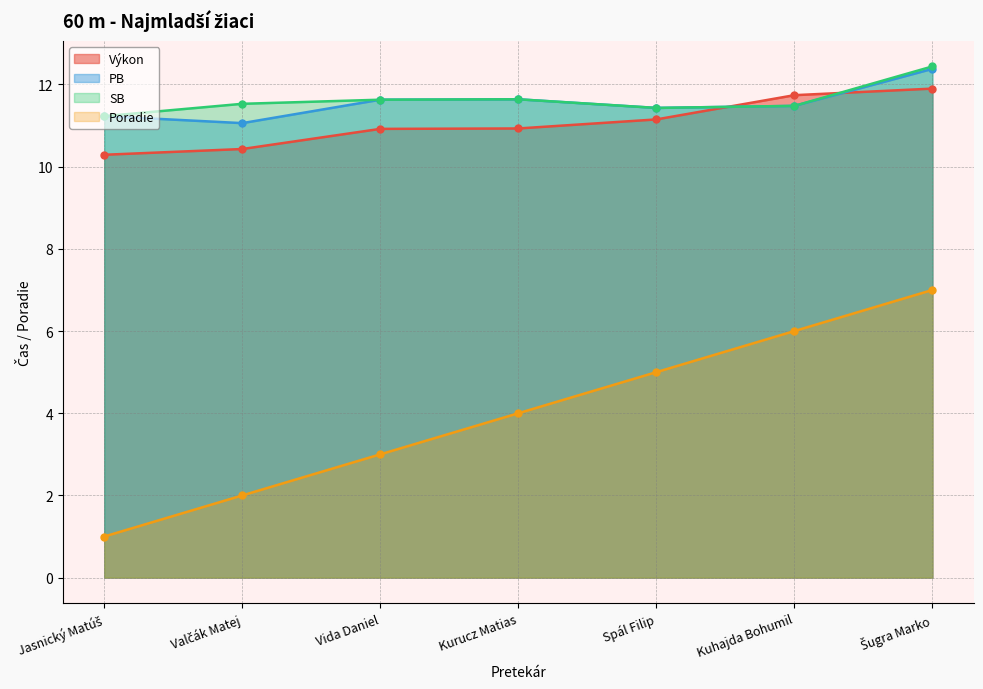

What is the total value across all series at Spál Filip?

39.0